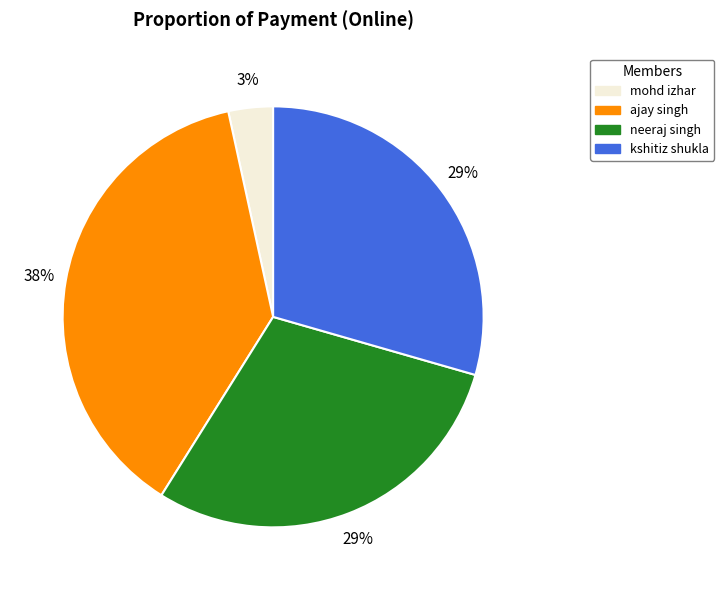

To the nearest percent, what is the average slice percentage?

25%